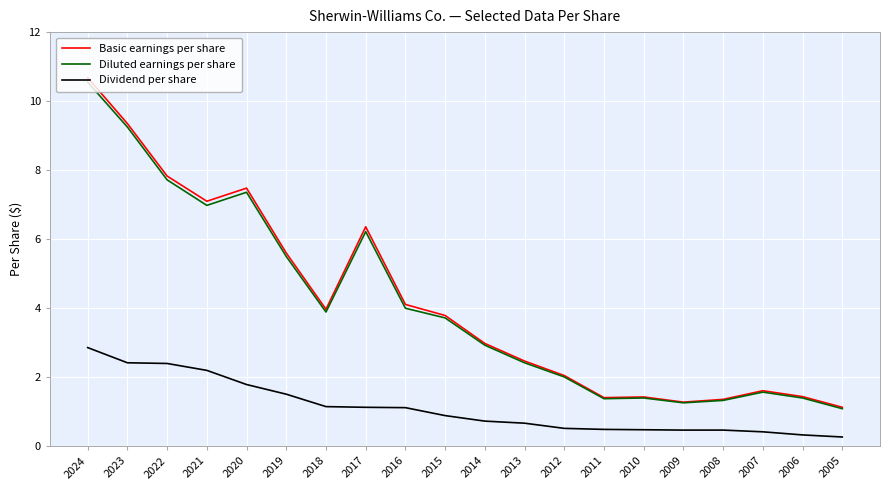

True or false: Dividend per share and Basic earnings per share cross at least once.

False